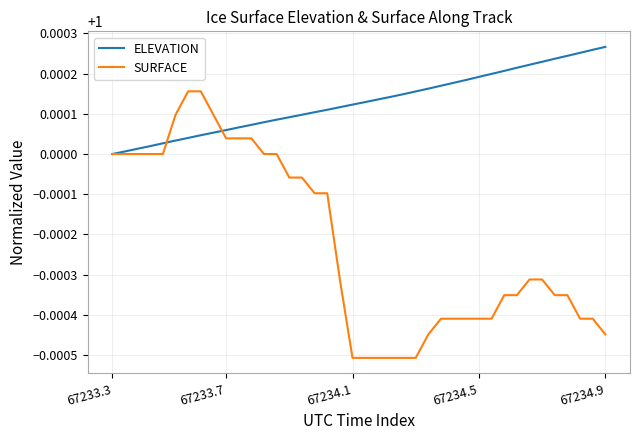

Rank the series by their maximum value, from lowest to highest.

SURFACE, ELEVATION